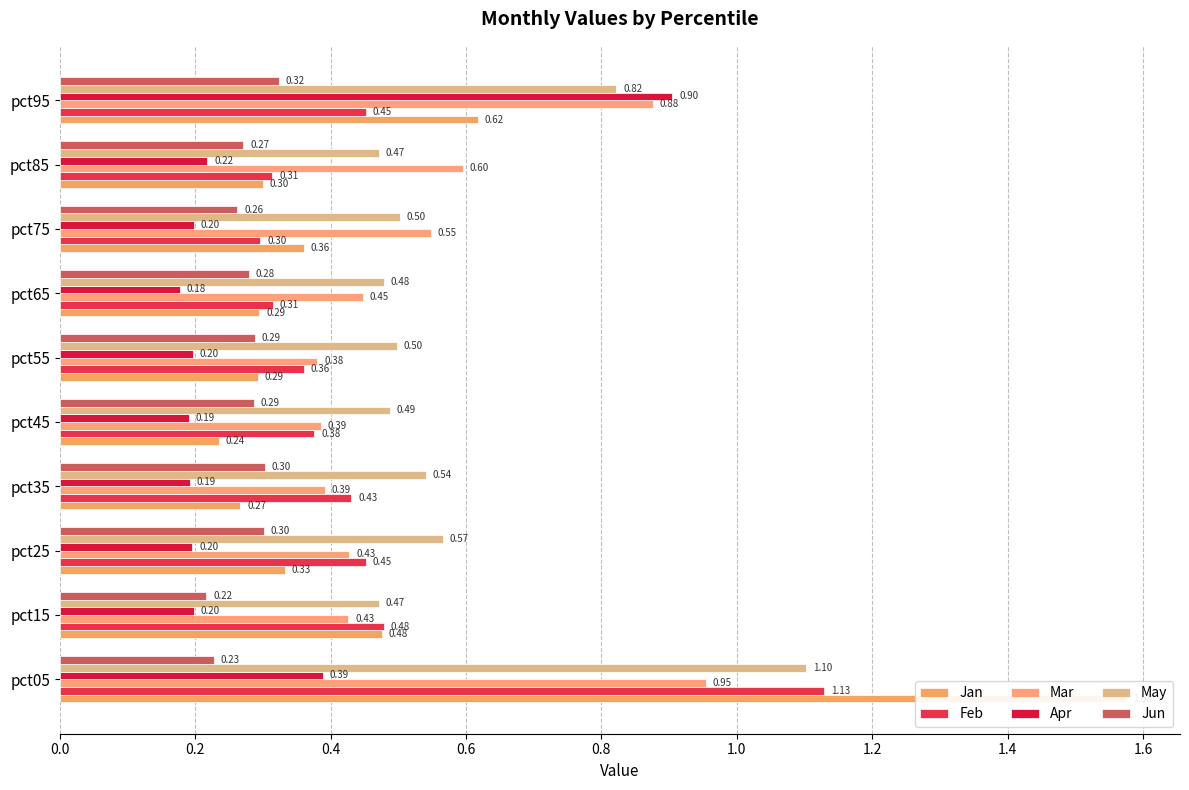

What is the maximum value shown in the chart?

1.6